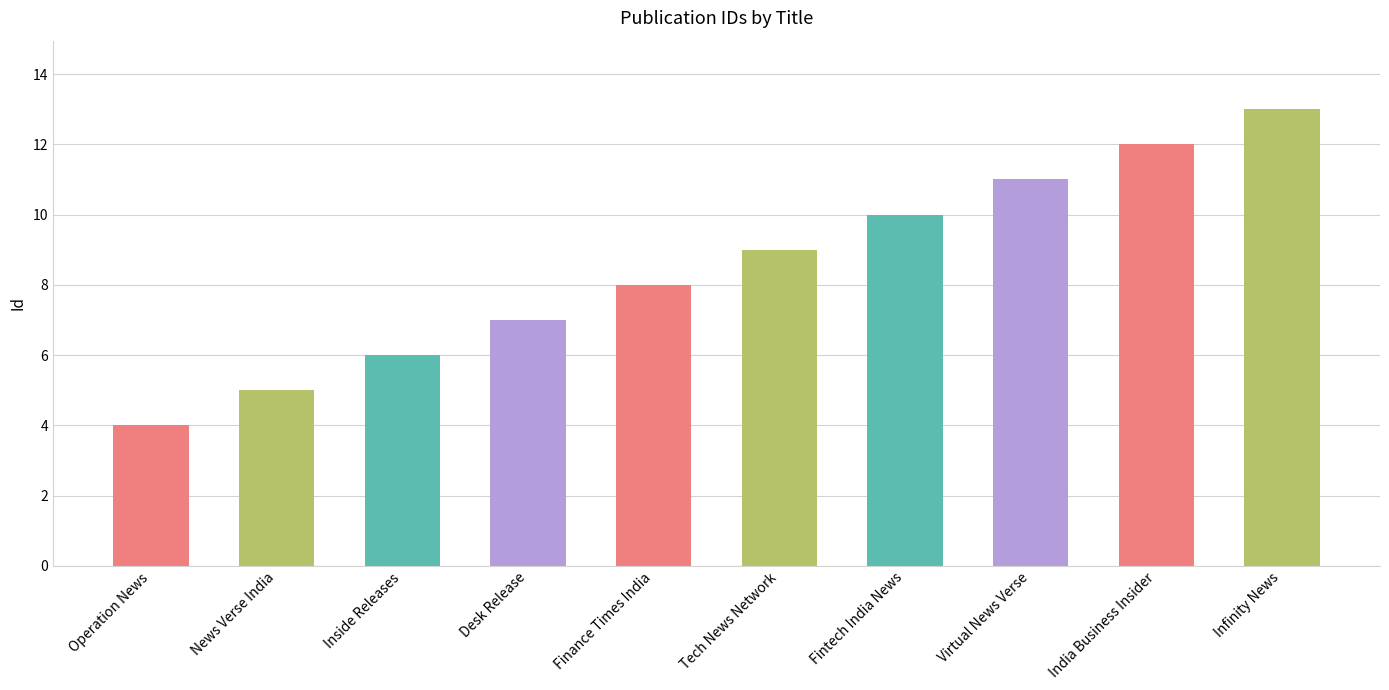

The value at Operation News is 7. True or false?

False